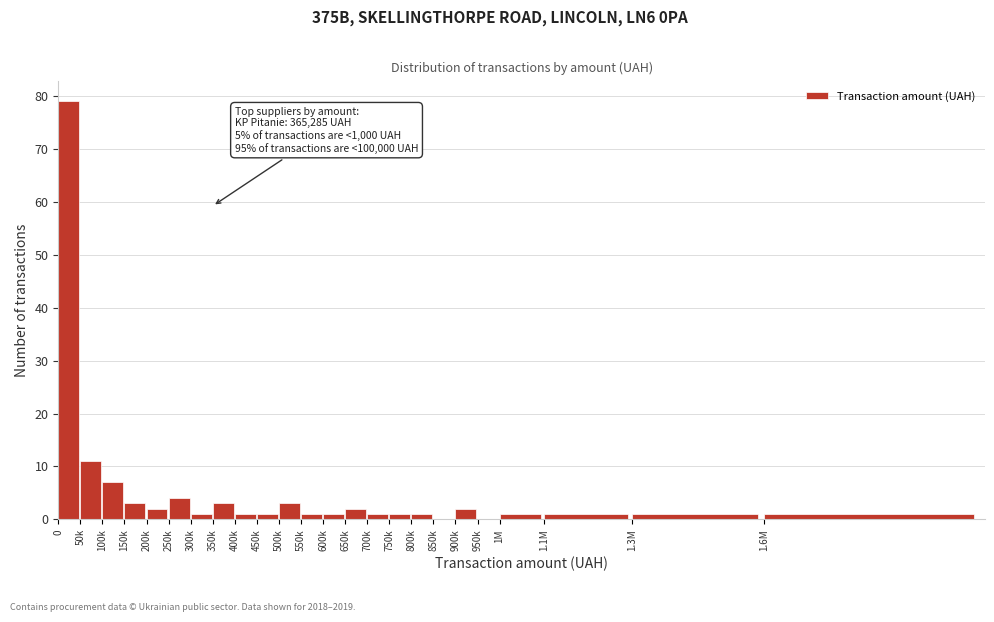

Reading left to right, transcribe all the data shown in this chart.

0=79	50k=11	100k=7	150k=3	200k=2	250k=4	300k=1	350k=3	400k=1	450k=1	500k=3	550k=1	600k=1	650k=2	700k=1	750k=1	800k=1	850k=0	900k=2	950k=0	1M=1	1.1M=1	1.3M=1	1.6M=1